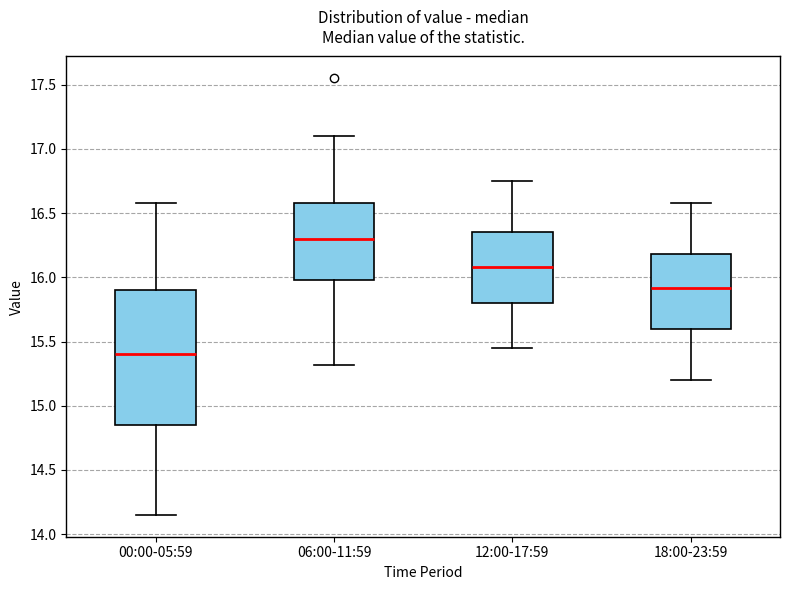

Where does the median line of the box for 06:00-11:59 sit on the y-axis? The values are not printed on the chart, so give them approximately, as read against the axis.

16.30